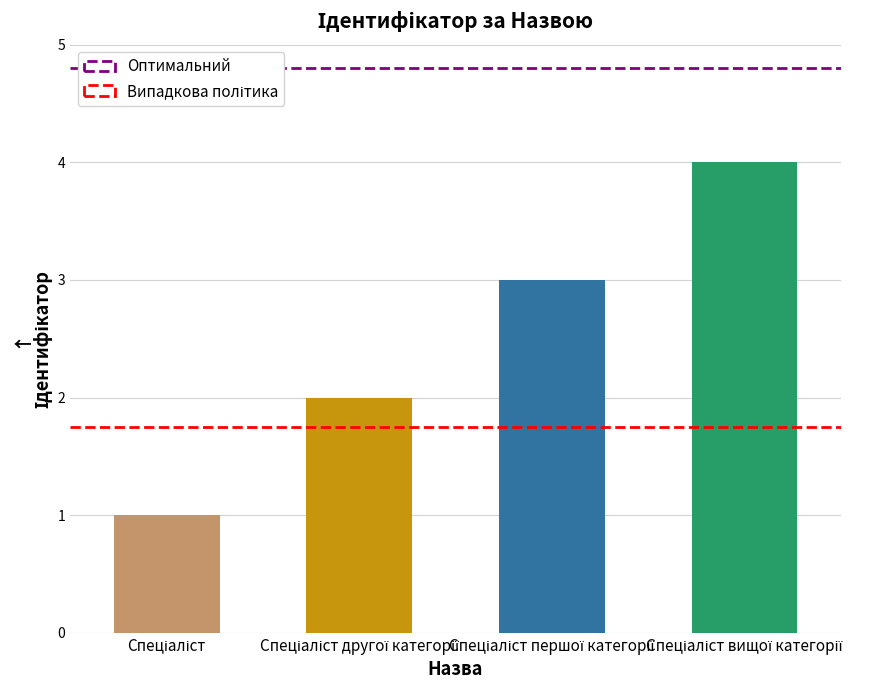

Are the bars grouped side by side (vs. stacked)?

No